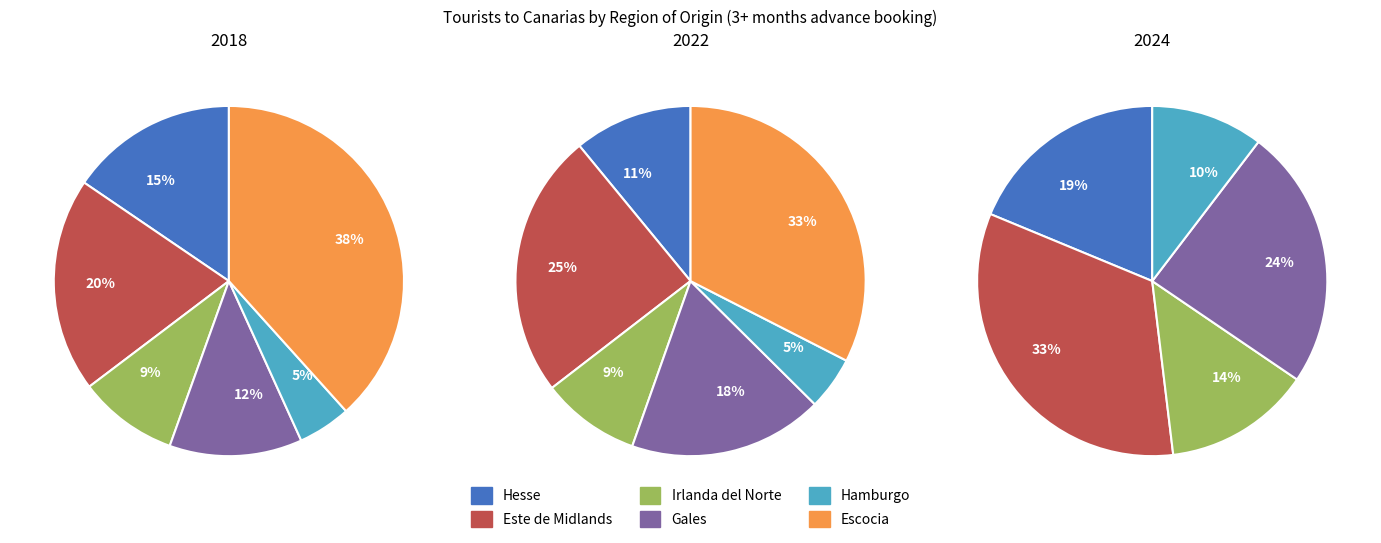

Is there any slice that represents more than half of the pie?

No